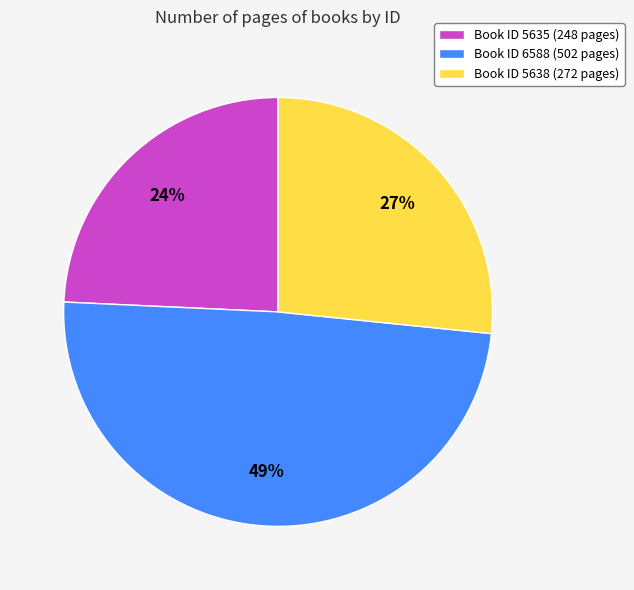

Does any single category account for the majority?

No